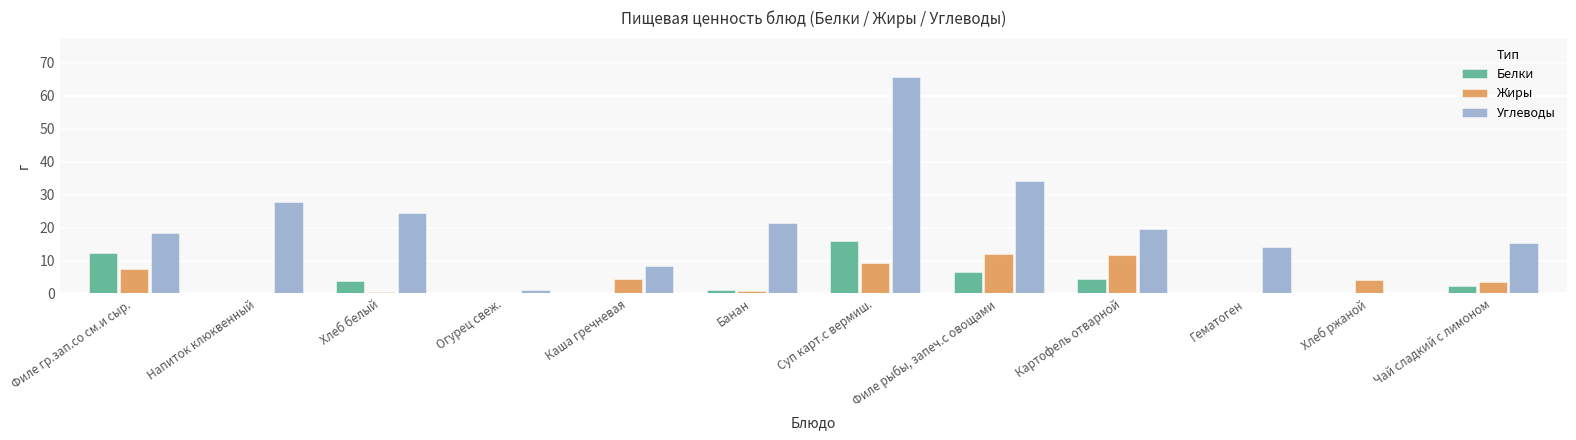

What is the spread (max minus min) of values at Хлеб белый?

23.9